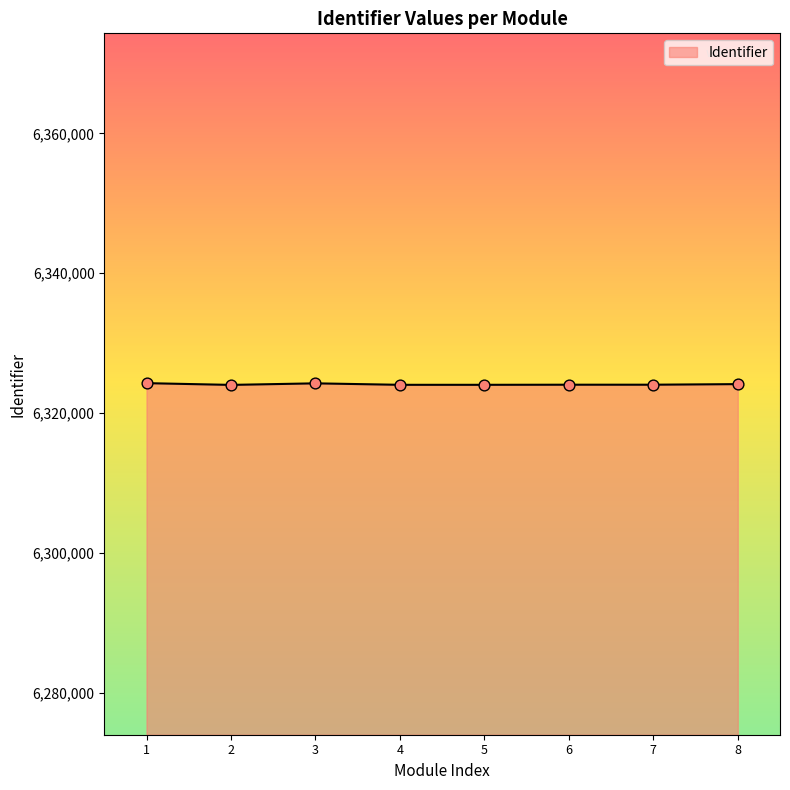

Approximately how many times larger is the value at 8 compared to 2?

1.0